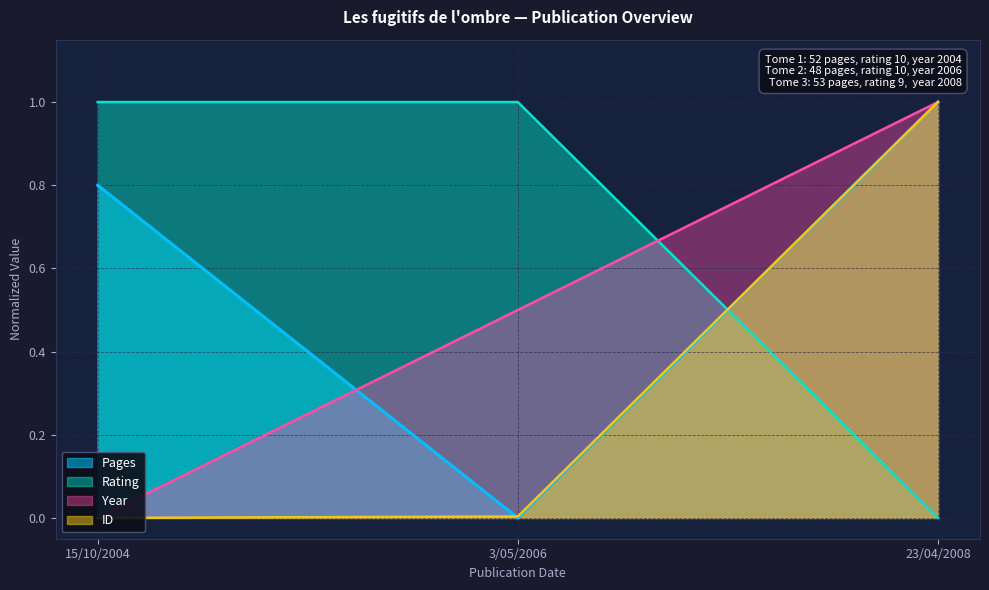

At how many categories does at least one series exceed 0?

3